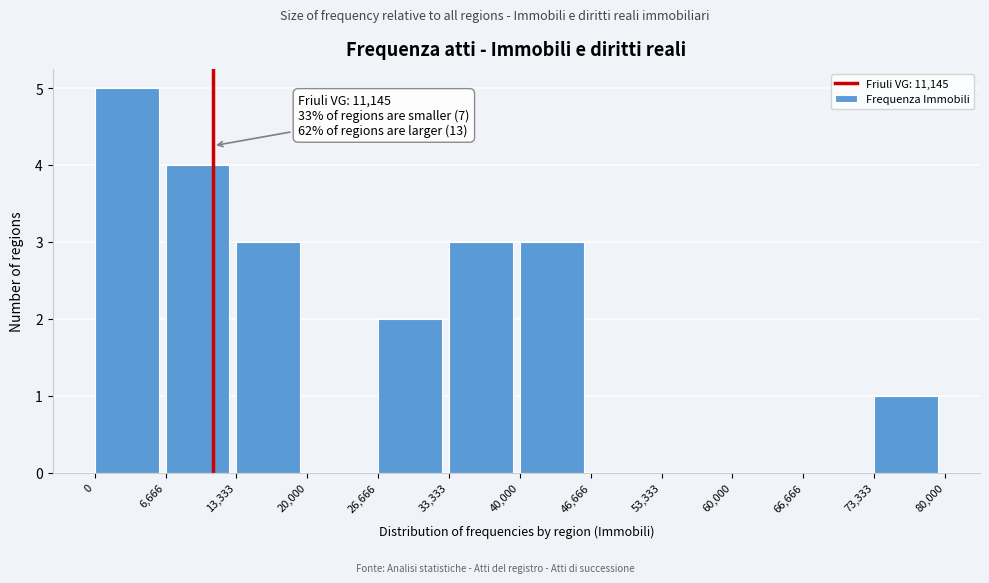

Over which range of the x-axis is the bar tallest?

0 to 6,666